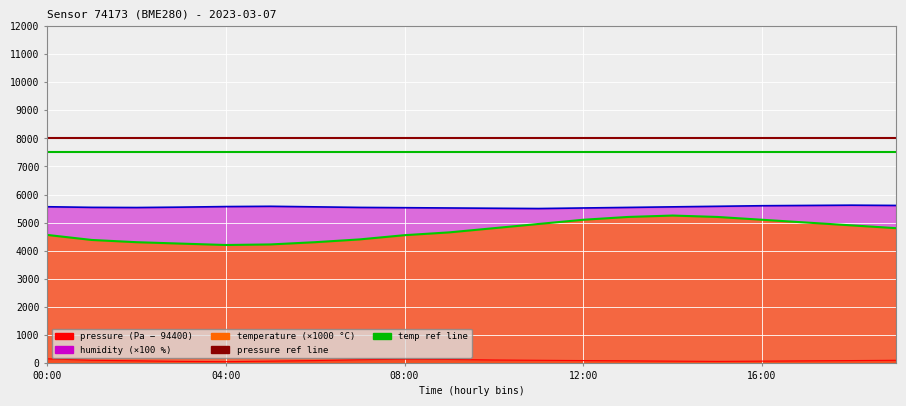

At which label does temperature first exceed 4800?

11:00